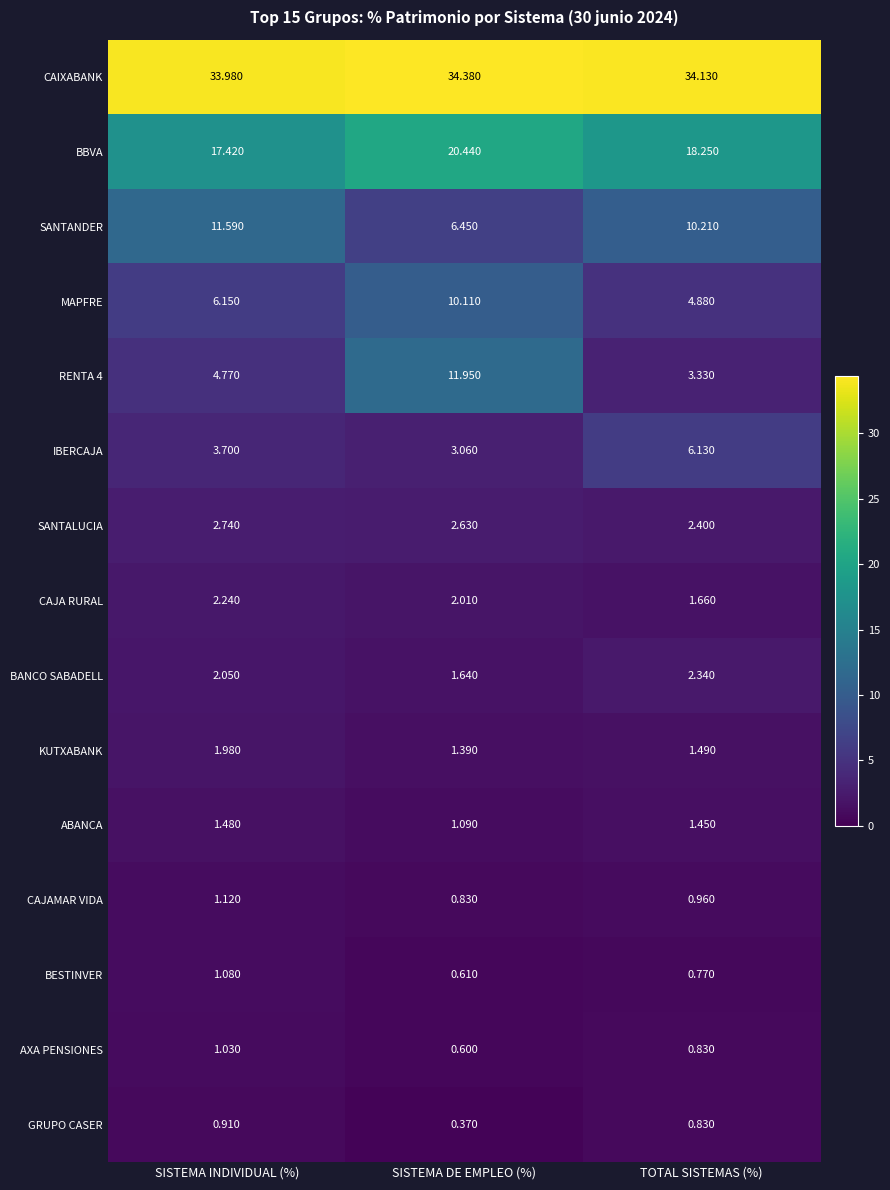

Which series changed the most between SISTEMA INDIVIDUAL (%) and TOTAL SISTEMAS (%)?

IBERCAJA